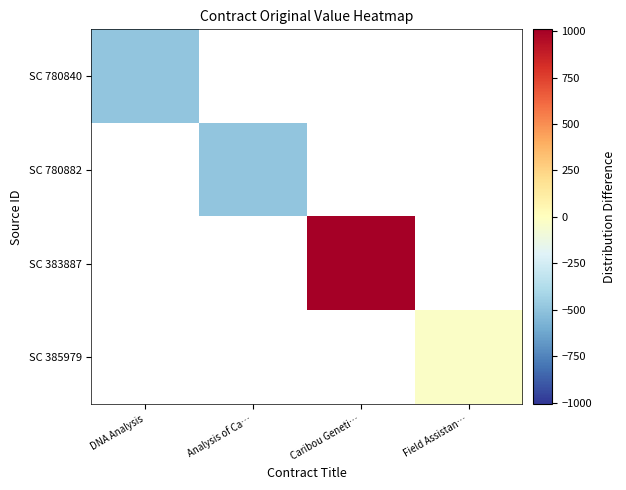

Which series has the widest spread of values?

SC 780840